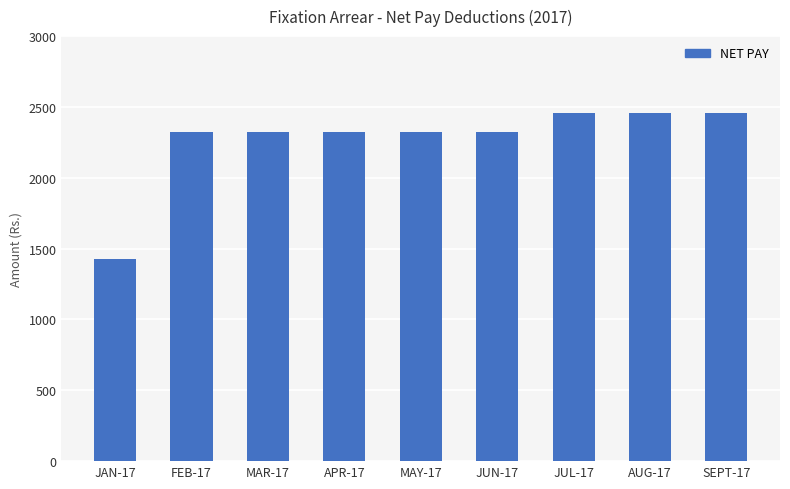

What value does the data have at FEB-17?

2323